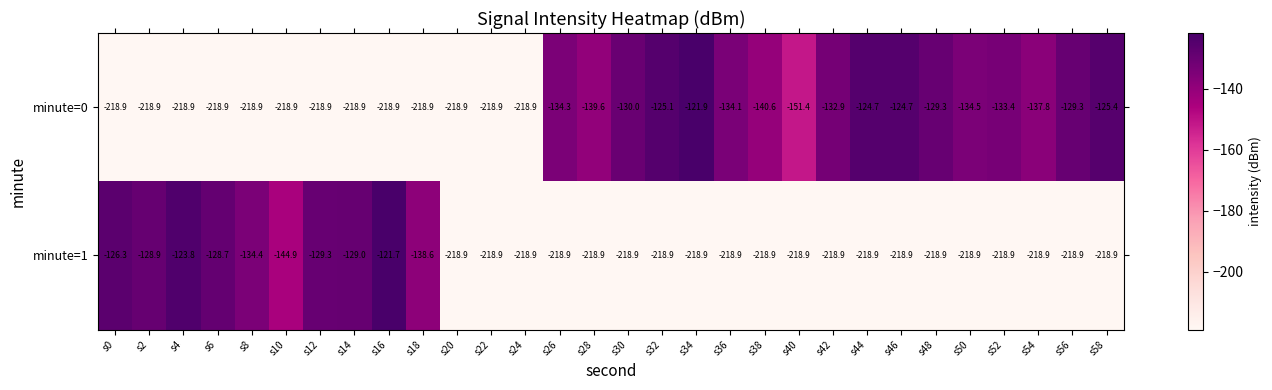

What is the total value across all series at s46?

-343.6